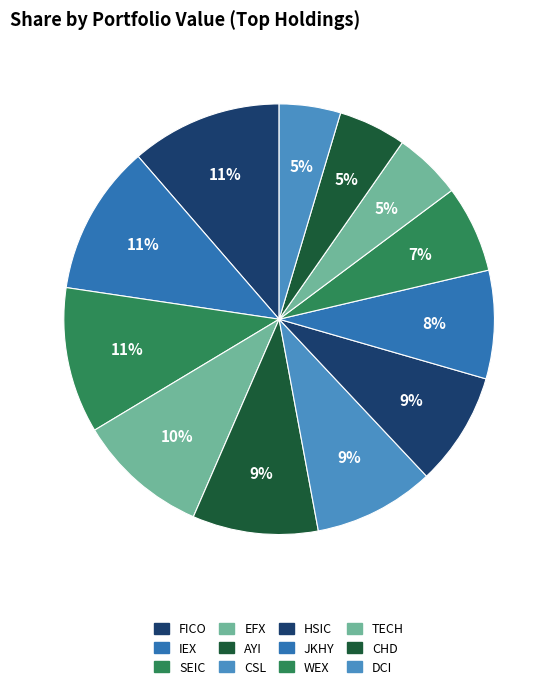

How many slices are in this pie chart?

12